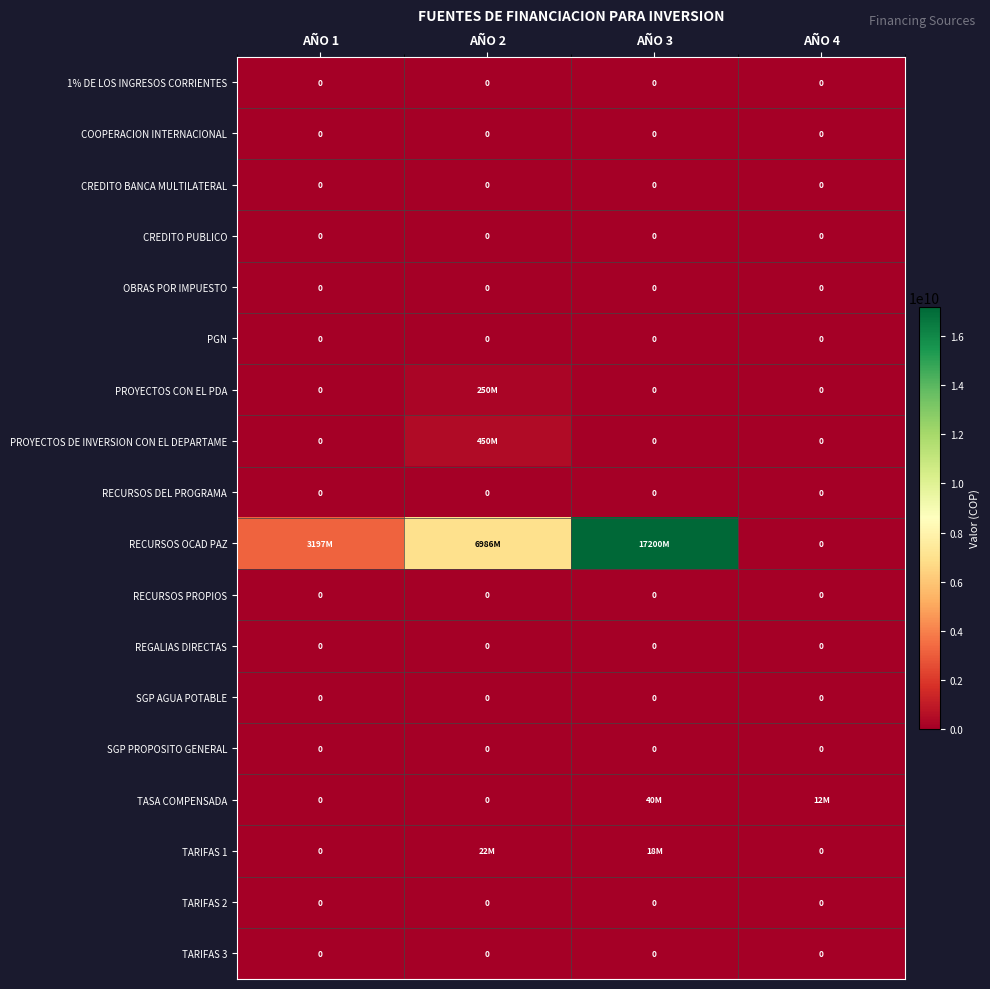

Is it true that CREDITO PUBLICO equals 0 at AÑO 3?

True